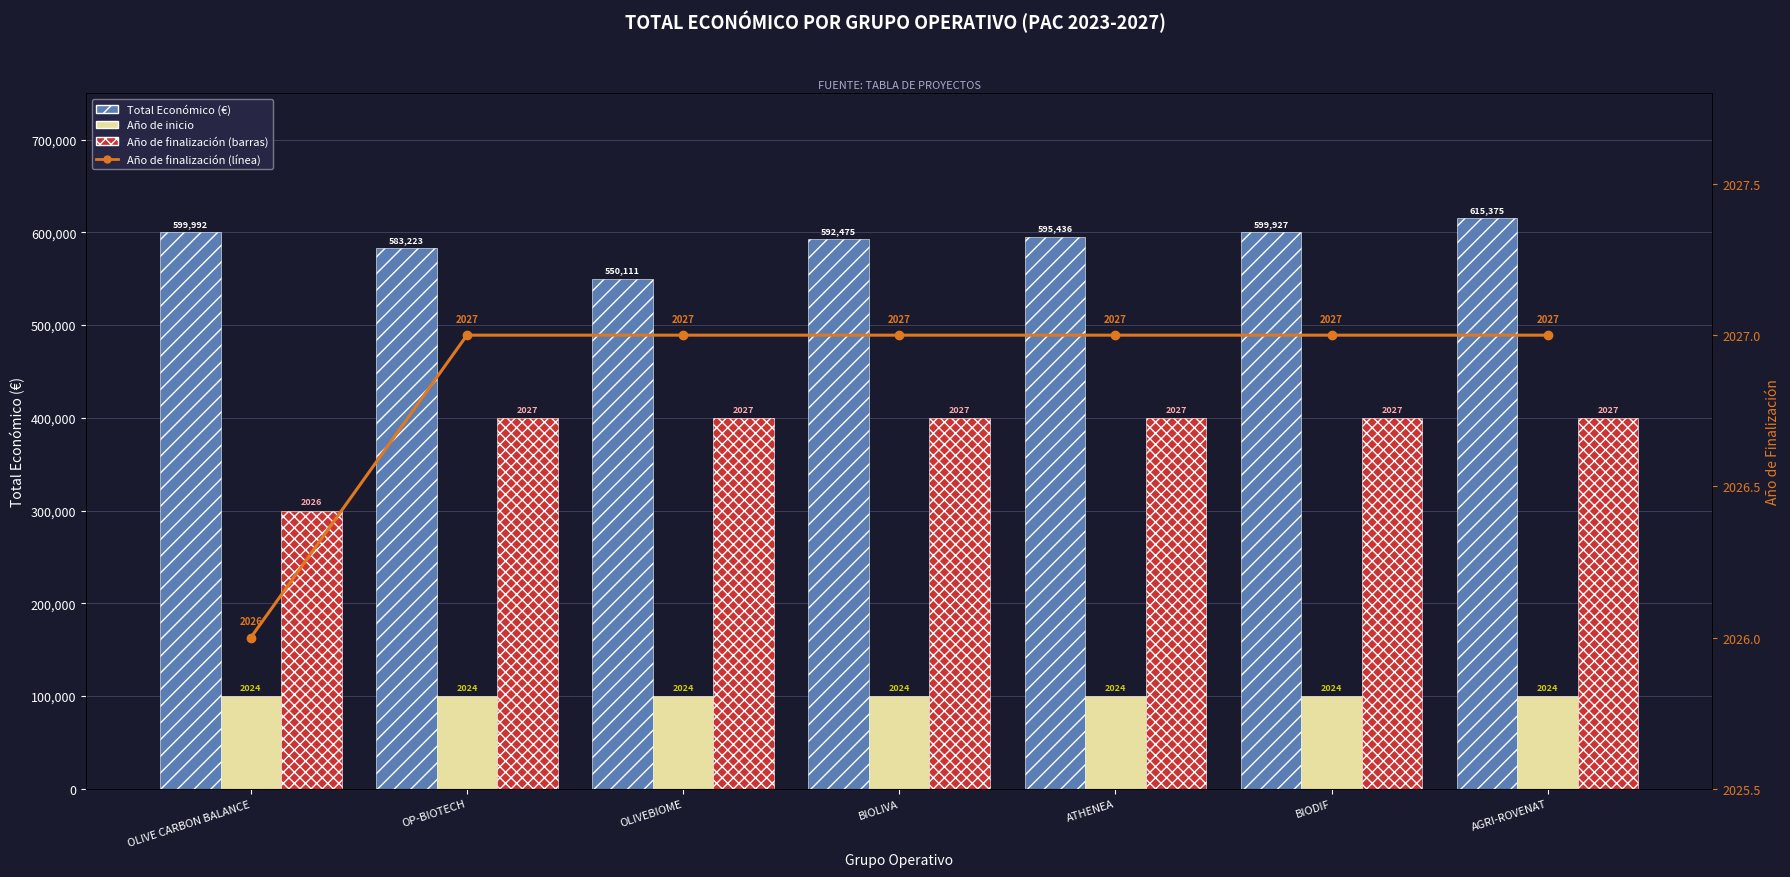

Rank the series at BIODIF from lowest to highest value.

Año de finalización (eje derecho), Año de inicio (×100k offset desde 2023), Año de finalización (×100k offset desde 2023), Total Económico (€)